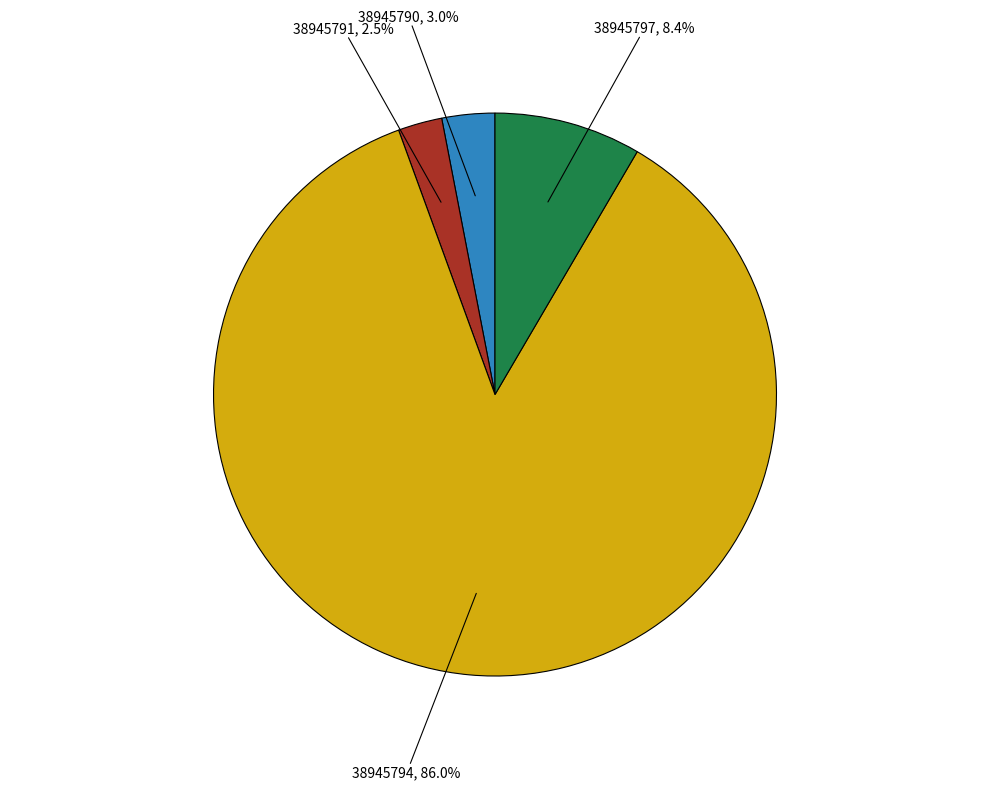

How much of the chart is everything except 38945797?

91.6%